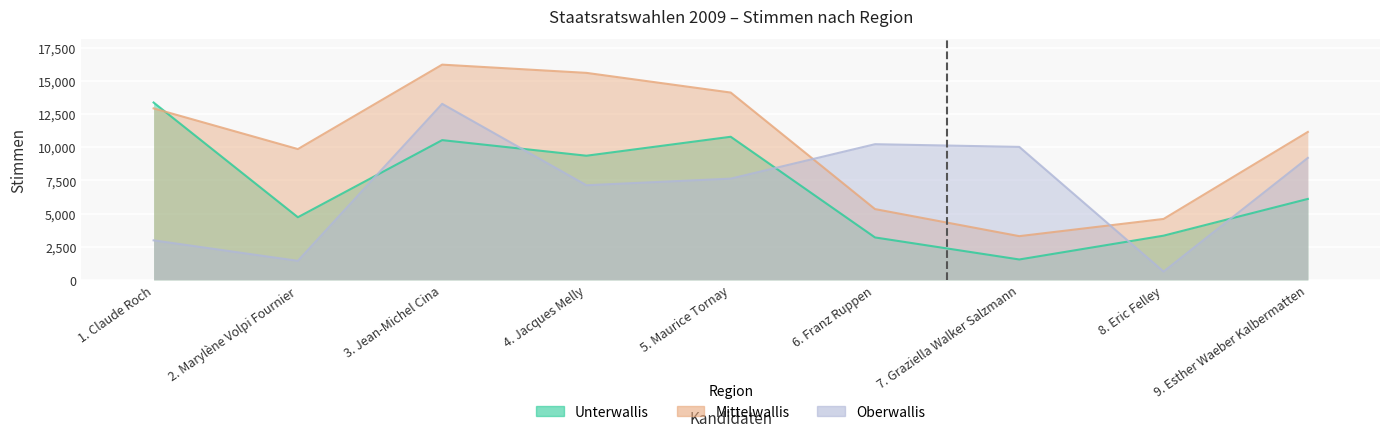

What is the value of the Unterwallis point at the 4th from the left?

9355